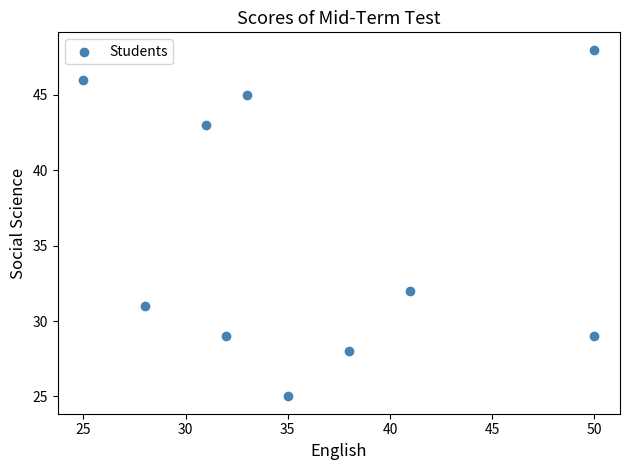

What is the average X value?

36